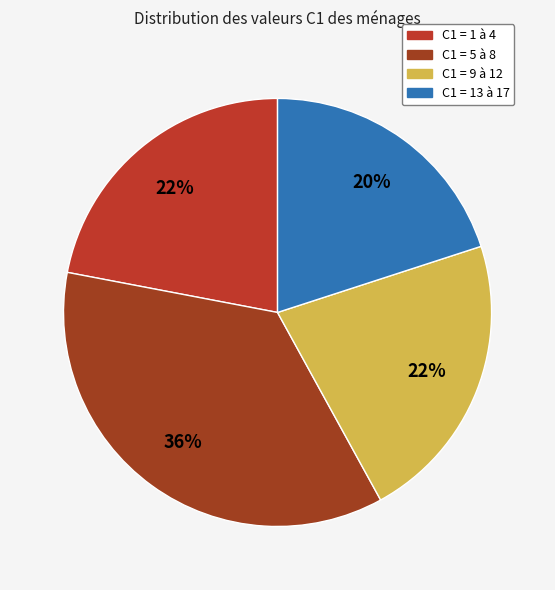

Count the number of slices in the pie.

4